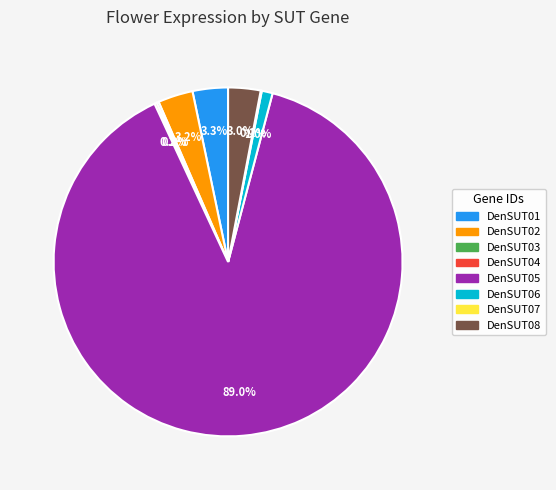

Which slice is the largest?

DenSUT05